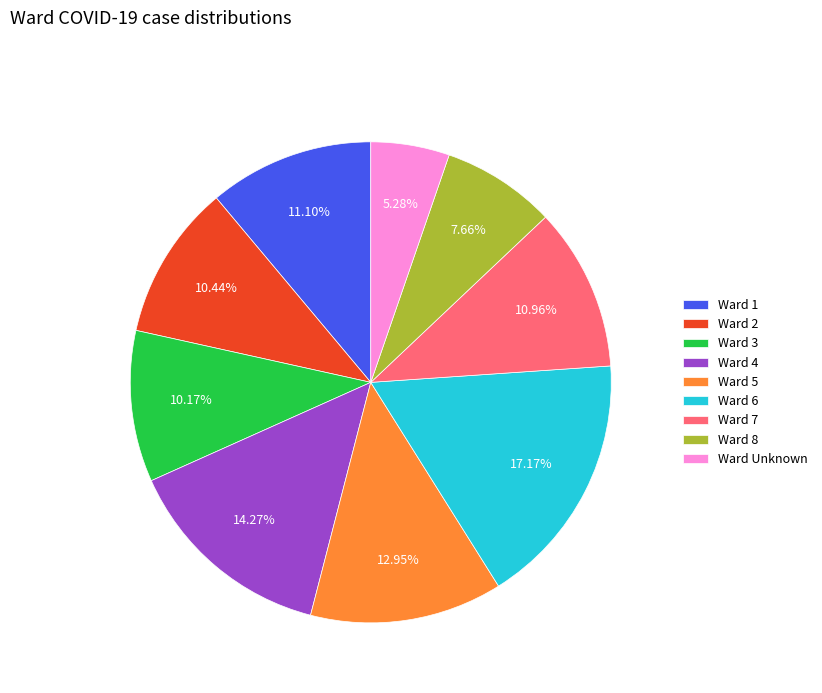

Is there a majority slice in this chart?

No